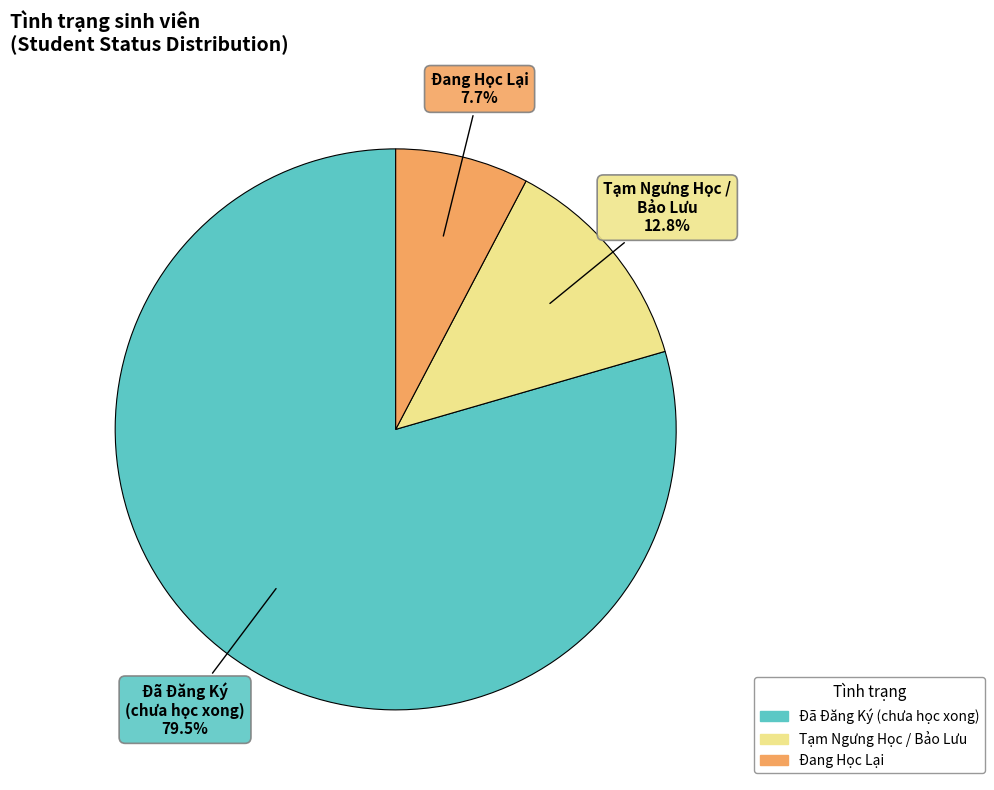

Rank the categories by value from lowest to highest.

Đang Học Lại, Tạm Ngưng Học / Bảo Lưu, Đã Đăng Ký (chưa học xong)